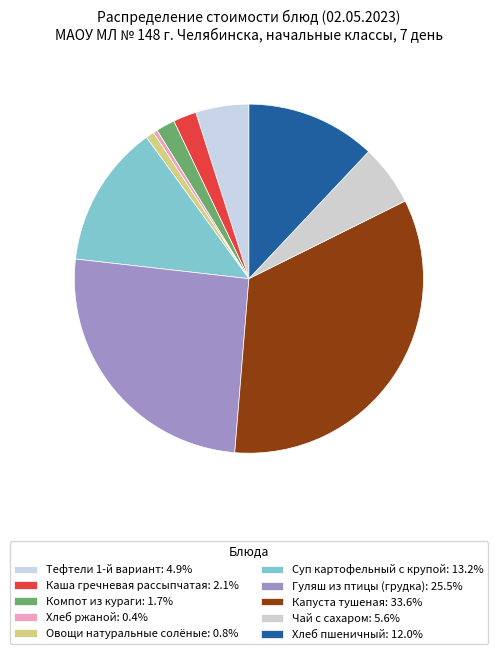

True or false: Суп картофельный с крупой accounts for 13% of the total.

True